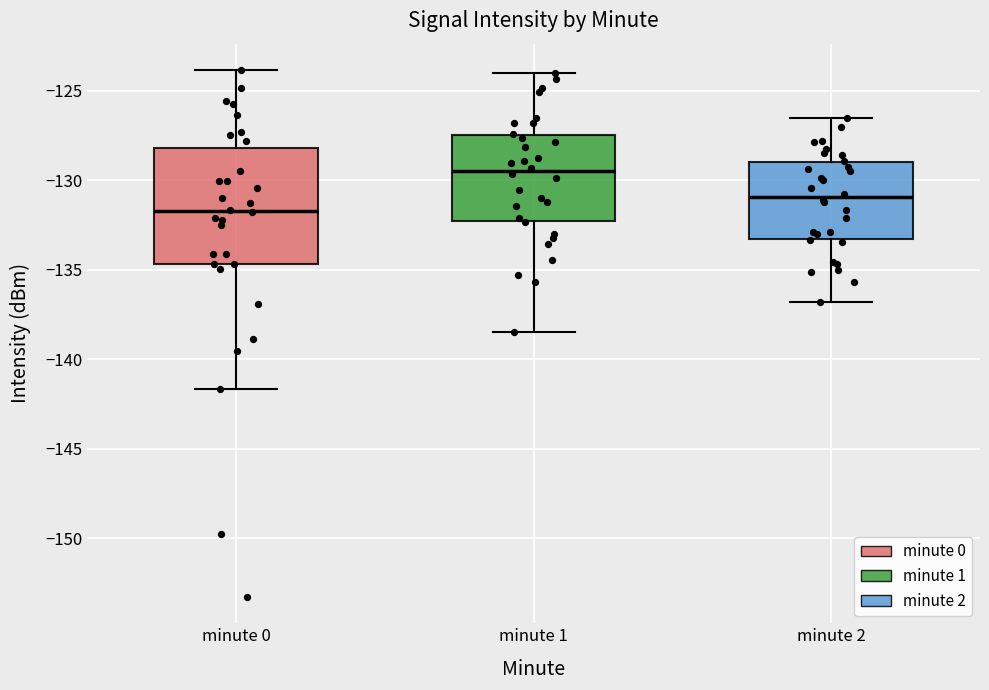

Which box is the tallest, from its lower edge to its upper edge?

minute 0